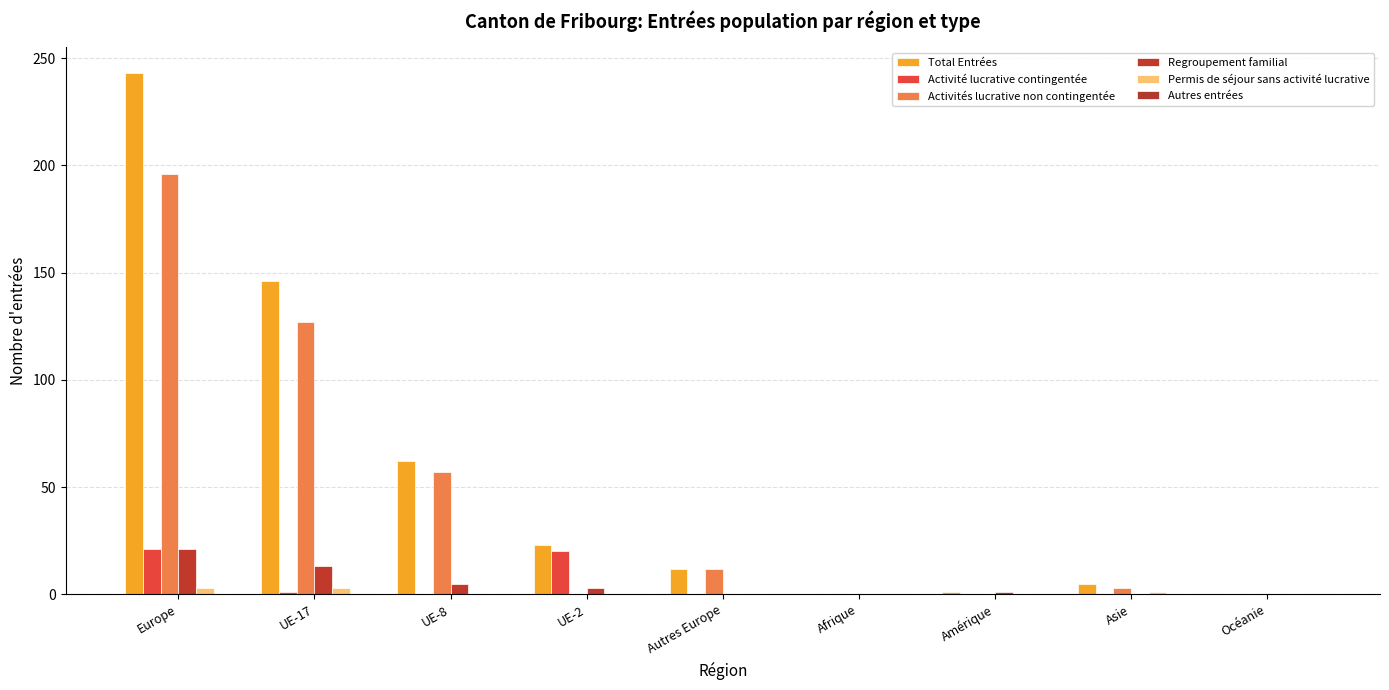

How many distinct data groups are displayed?

5